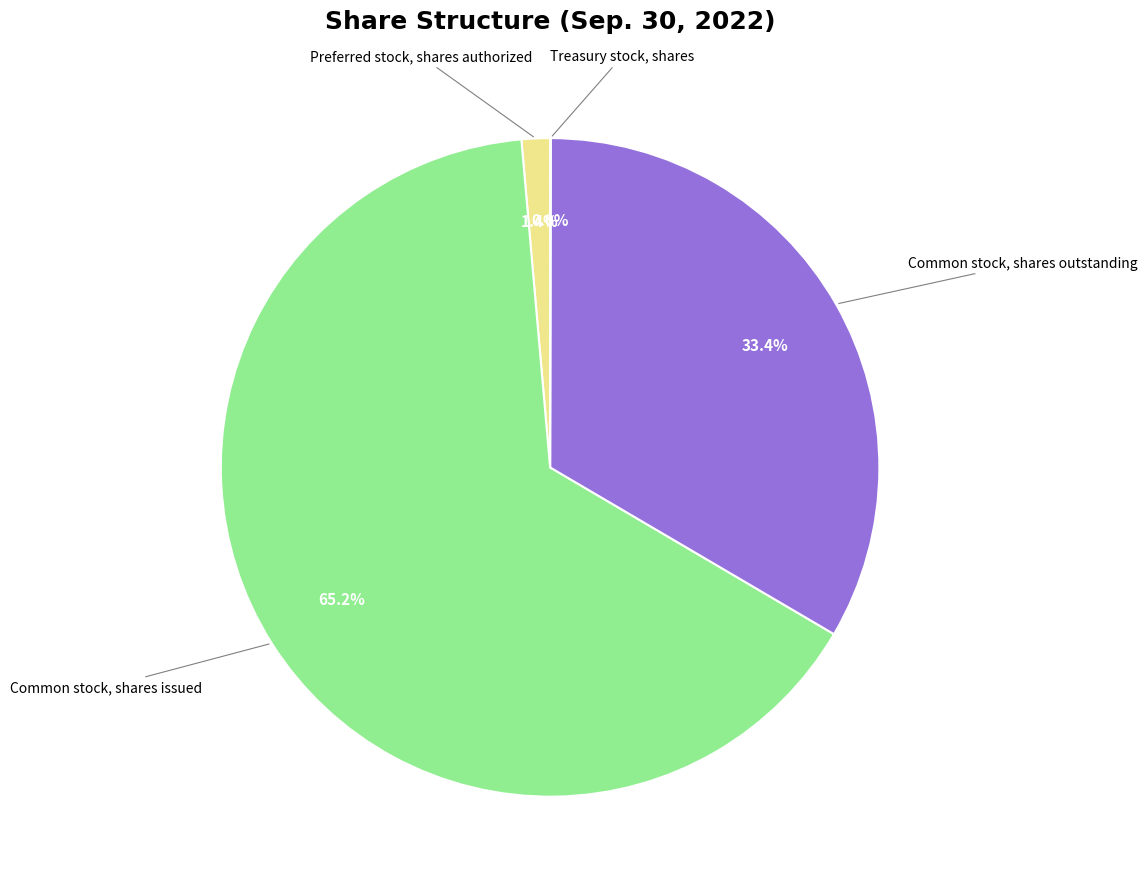

Is there a majority slice in this chart?

Yes